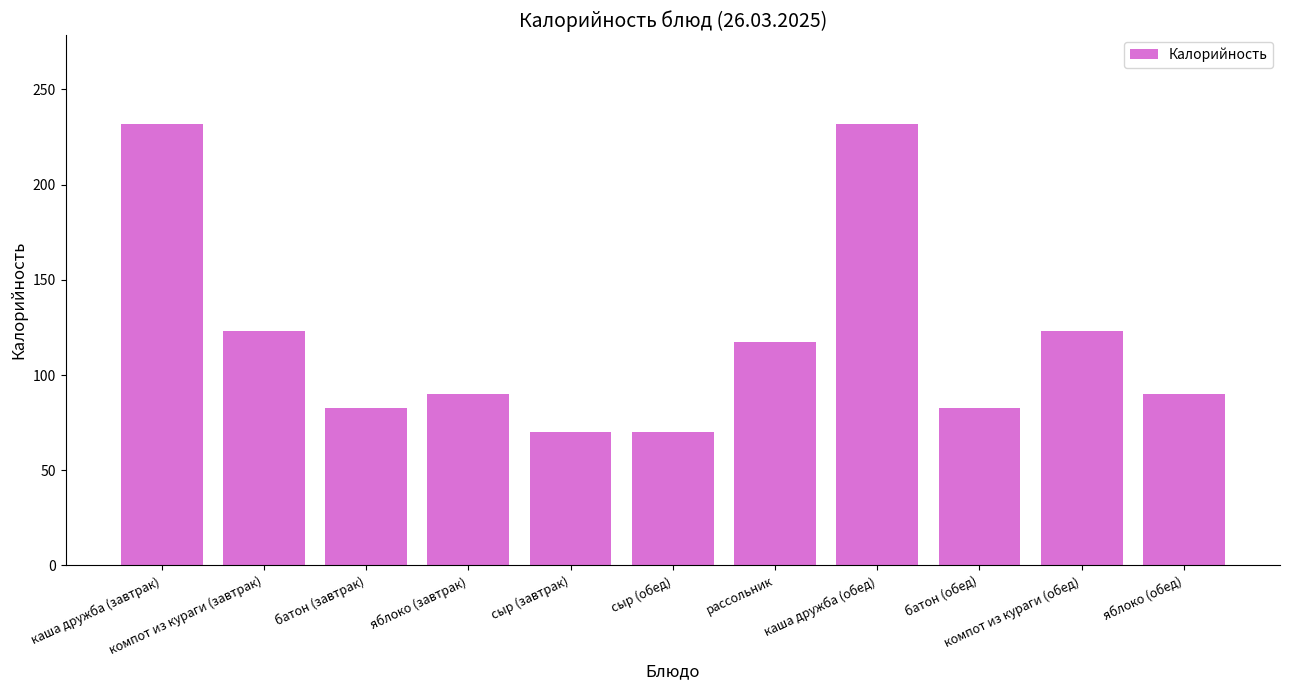

What is the ratio of the value at сыр (обед) to the value at яблоко (завтрак)?

0.8